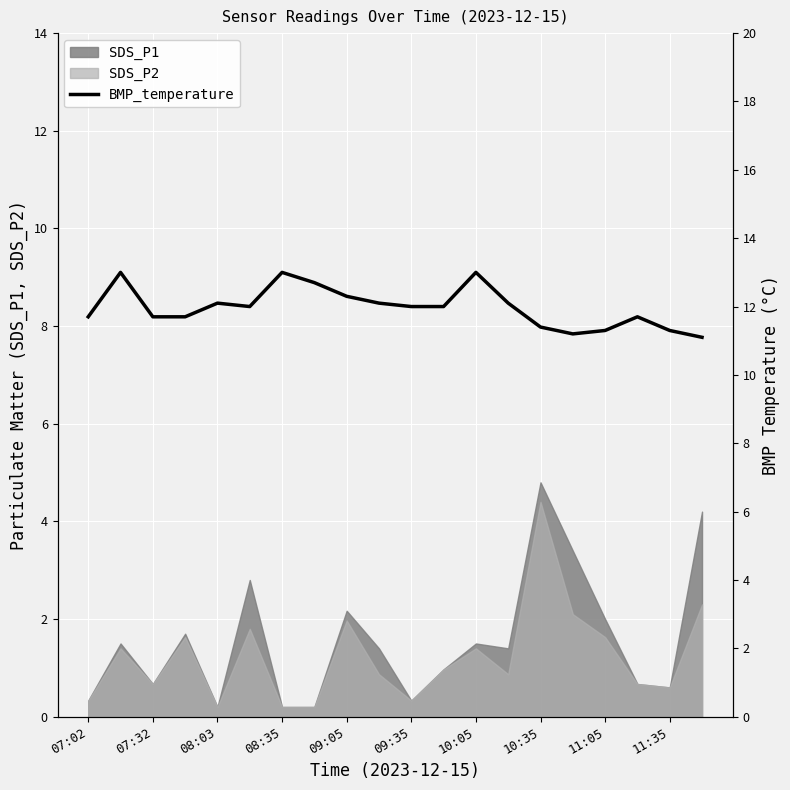

True or false: the data shows 5.2 at 07:32.

False